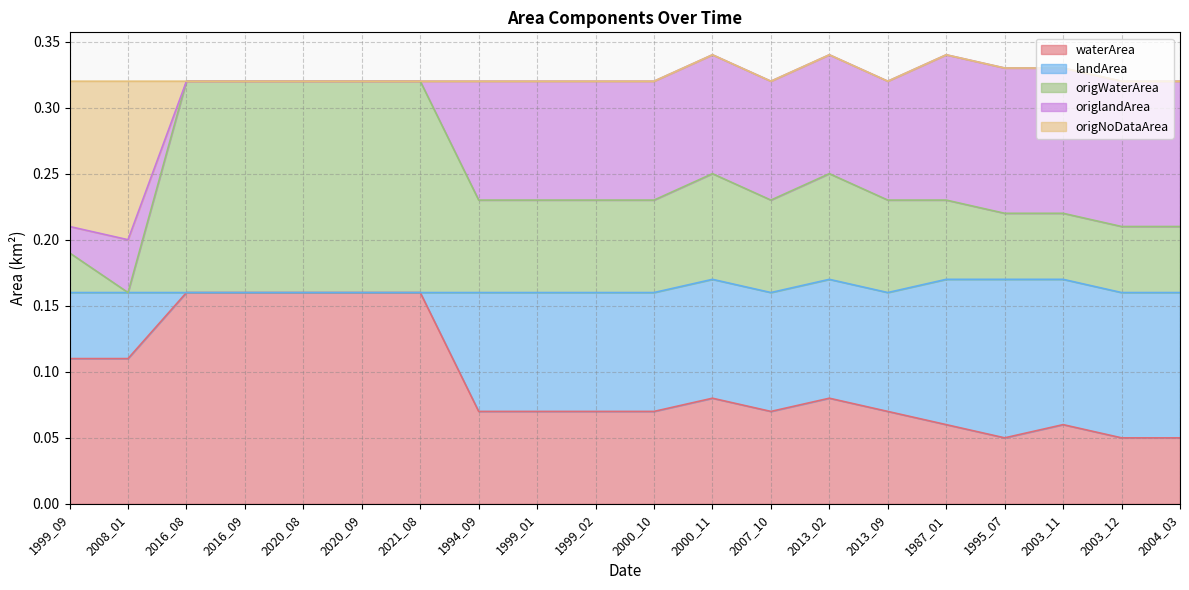

What are all the series names shown in the legend?

waterArea, landArea, origWaterArea, origlandArea, origNoDataArea